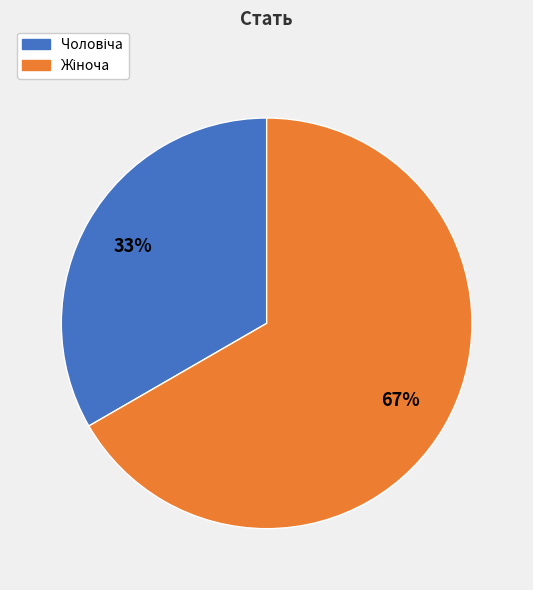

To the nearest percent, what is the average slice percentage?

50%